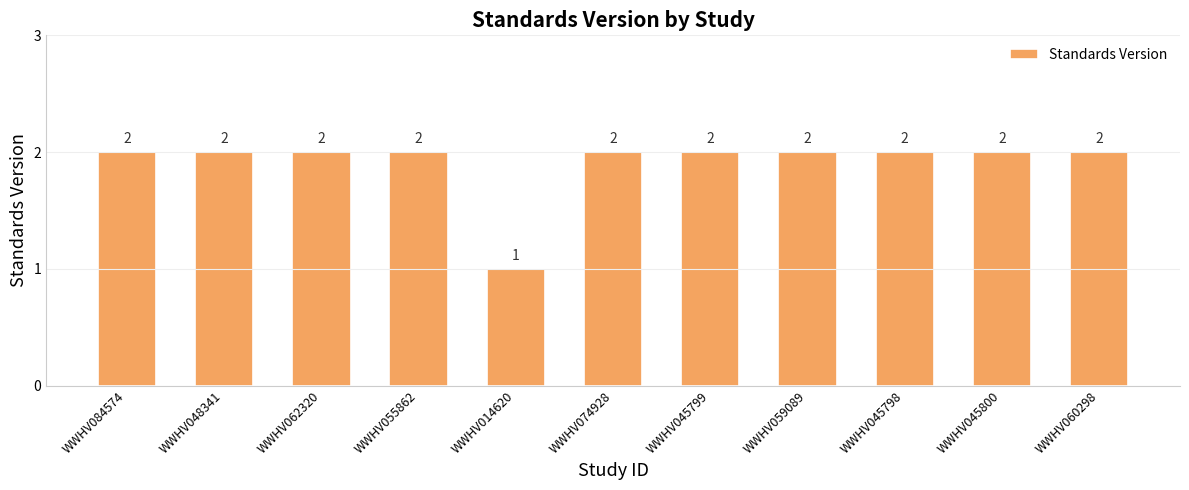

Where is the data nearest to the value 1?

WWHV014620